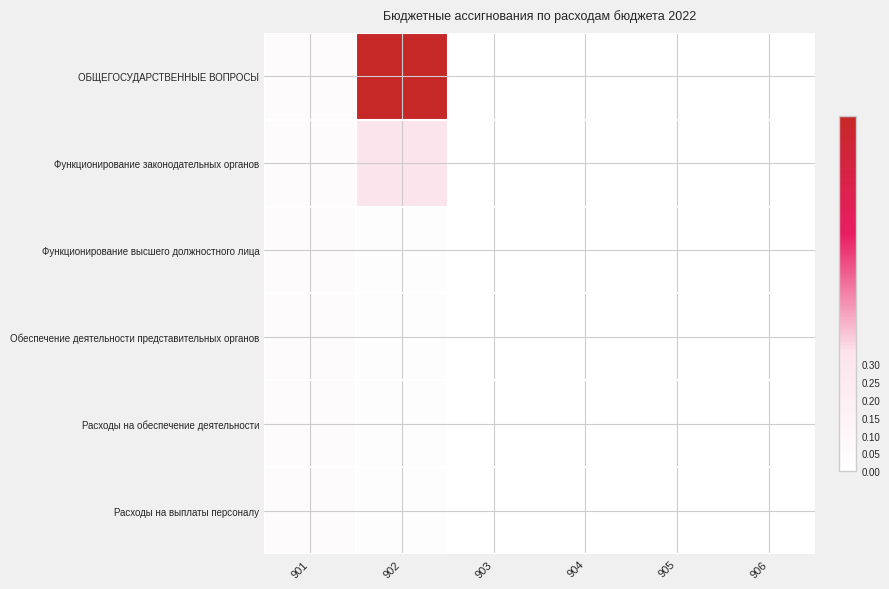

Reading left to right, list all the values displayed in this chart.

ОБЩЕГОСУДАРСТВЕННЫЕ ВОПРОСЫ: 901=0.0	902=1.0	903=0.0	904=0.0	905=0.0	906=0.0
Функционирование законодательных органов: 901=0.0	902=0.3	903=0.0	904=0.0	905=0.0	906=0.0
Функционирование высшего должностного лица: 901=0.0	902=0.0	903=0.0	904=0.0	905=0.0	906=0.0
Обеспечение деятельности представительных органов: 901=0.0	902=0.0	903=0.0	904=0.0	905=0.0	906=0.0
Расходы на обеспечение деятельности: 901=0.0	902=0.0	903=0.0	904=0.0	905=0.0	906=0.0
Расходы на выплаты персоналу: 901=0.0	902=0.0	903=0.0	904=0.0	905=0.0	906=0.0